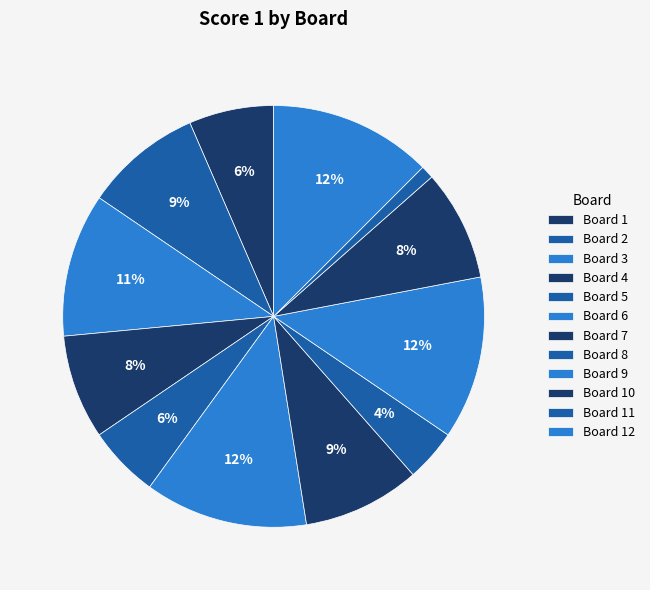

To the nearest percent, what is the average slice percentage?

8%